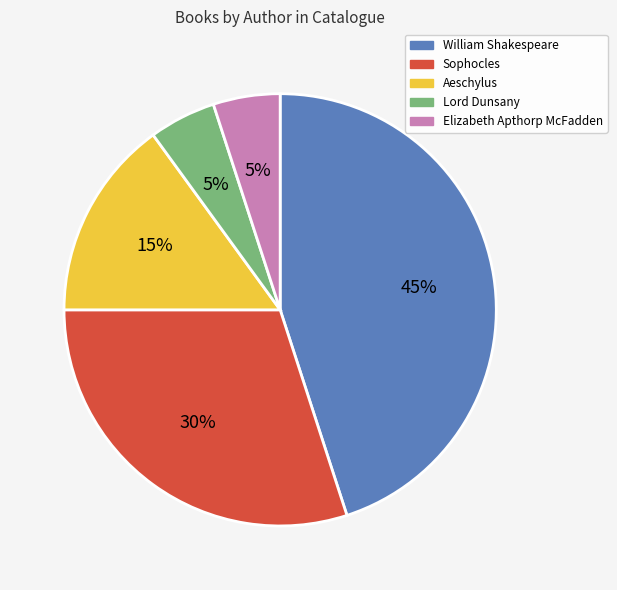

What is the largest slice in the pie chart?

William Shakespeare